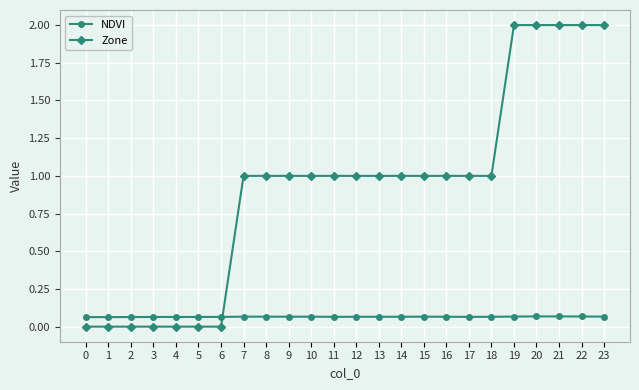

How many intersections are there between Zone and NDVI?

1